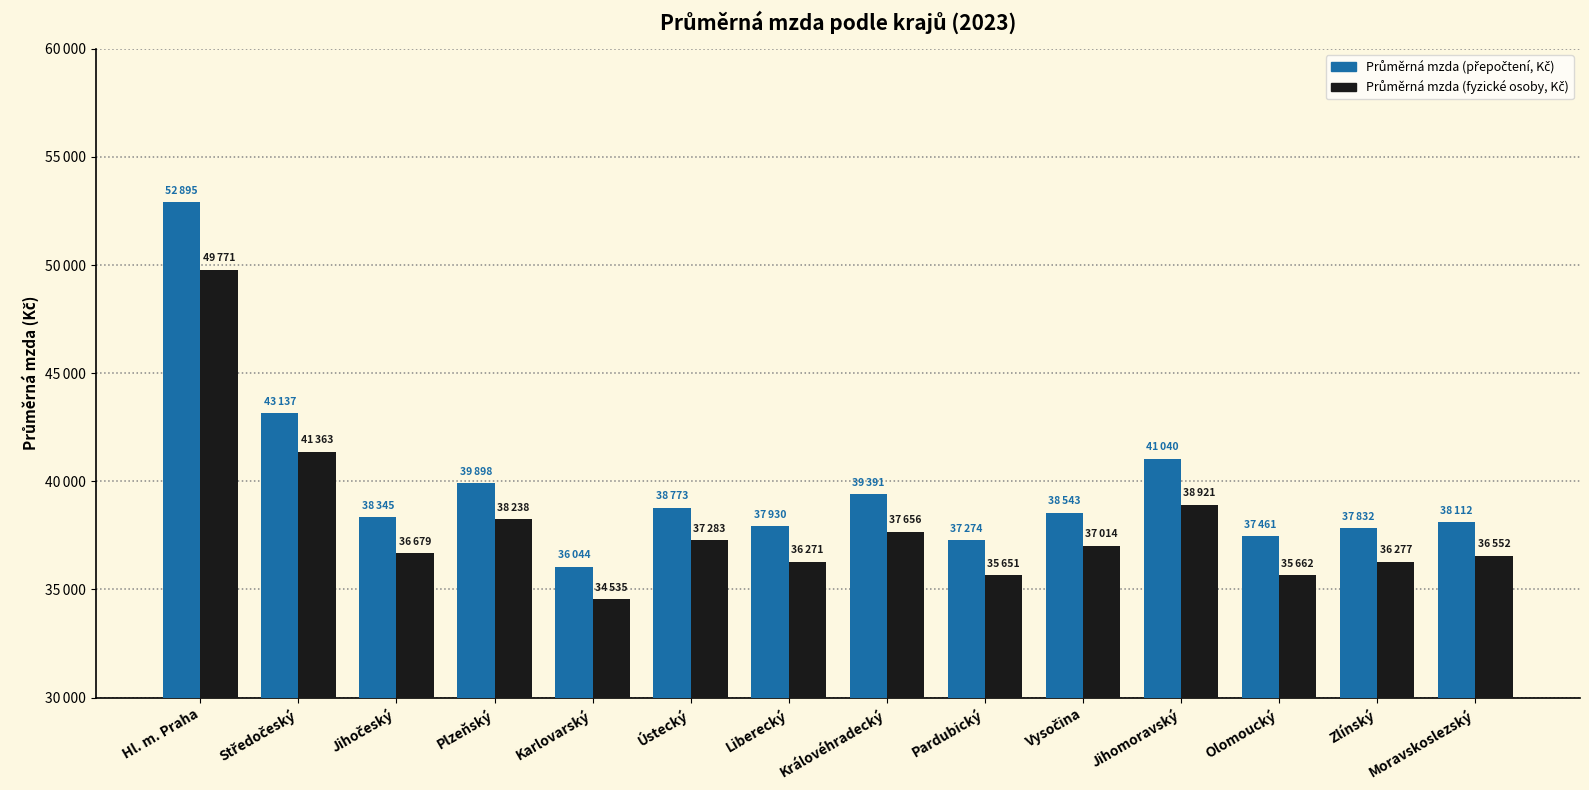

At which category is the sum across all series the highest?

Hl. m. Praha